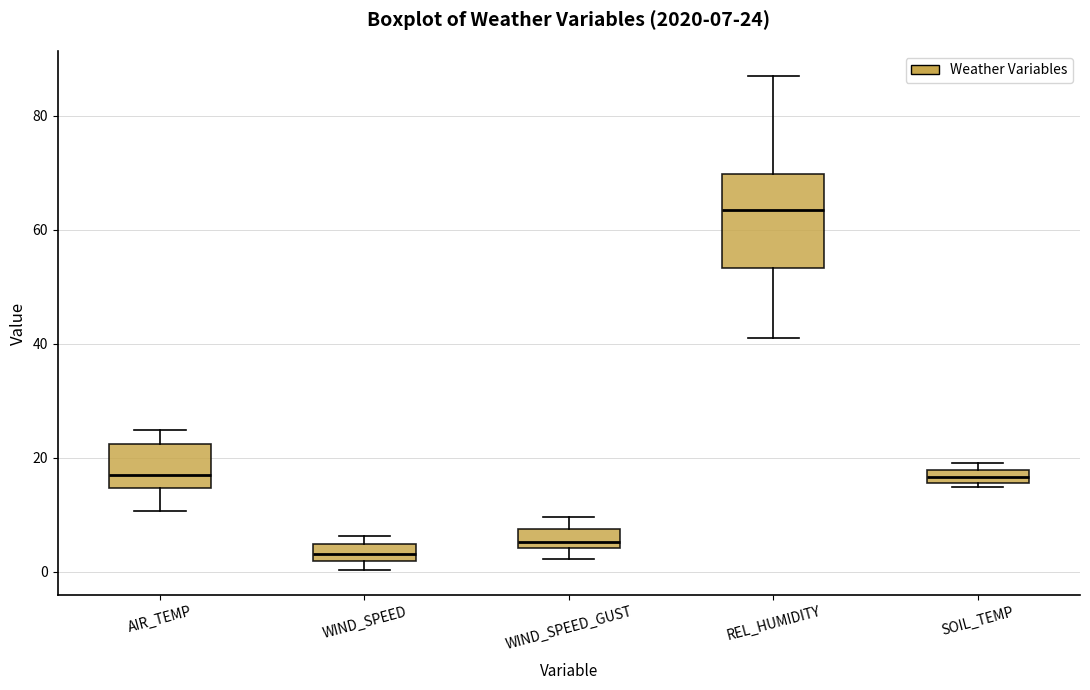

Which box has the lowest median line?

WIND_SPEED